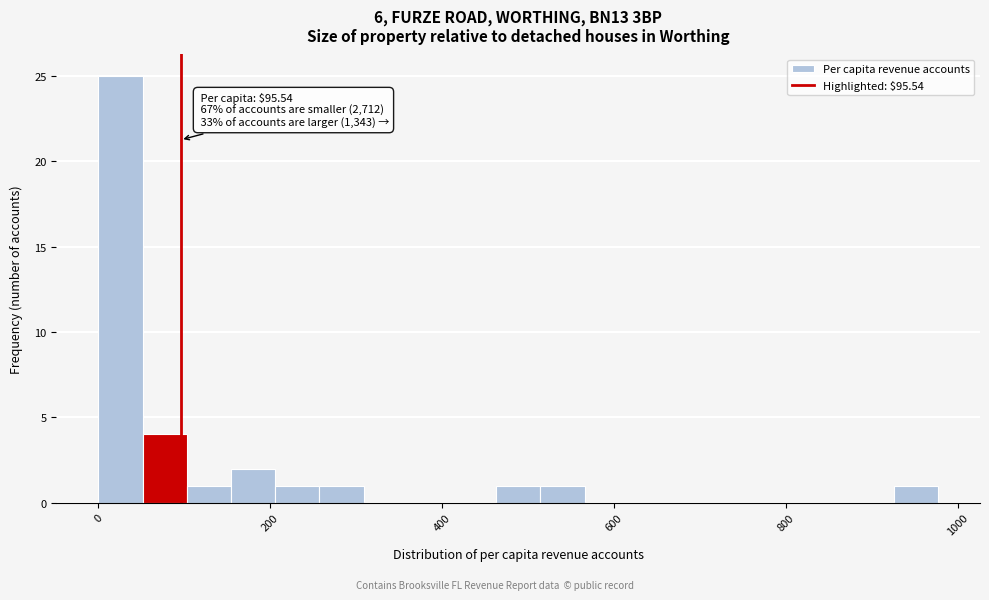

Around what value on the x-axis is the tallest bar? Give the approximate position of its centre, as read against the axis.

20